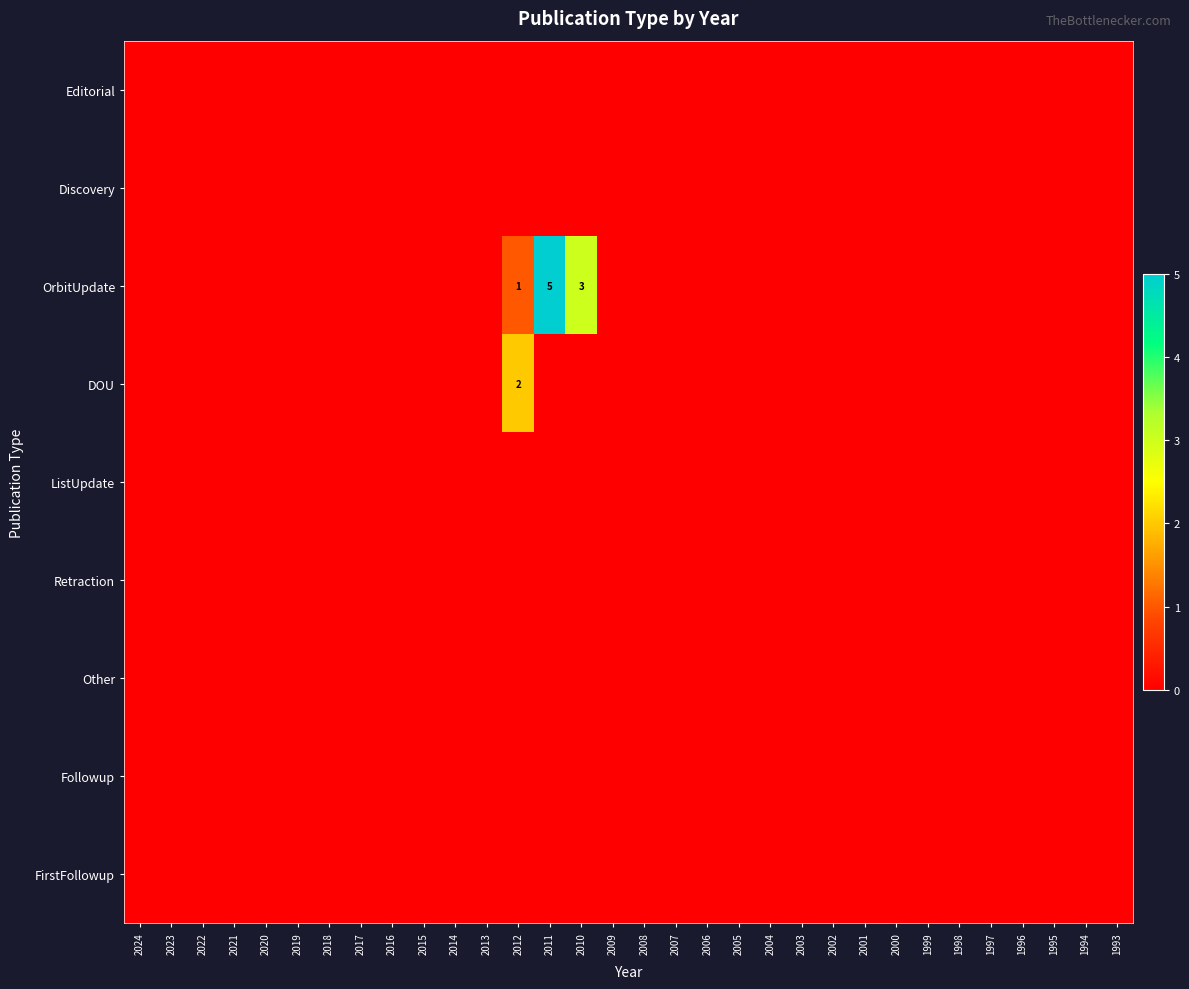

Rank the series at 2024 from highest to lowest value.

Editorial, Discovery, OrbitUpdate, DOU, ListUpdate, Retraction, Other, Followup, FirstFollowup